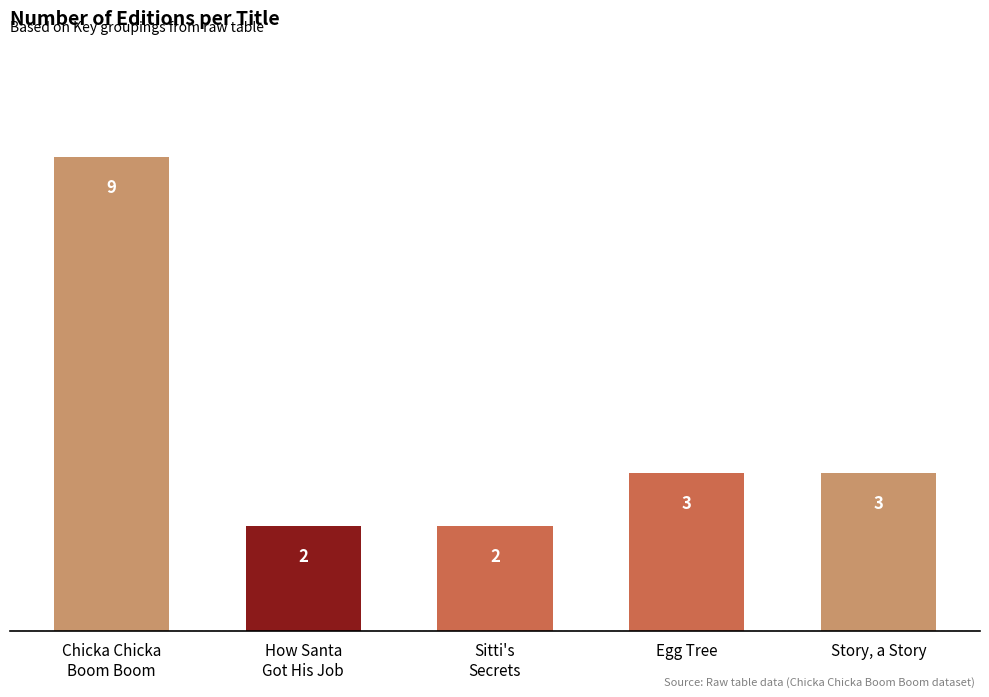

What is the change in value from How Santa
Got His Job to Egg Tree?

+1